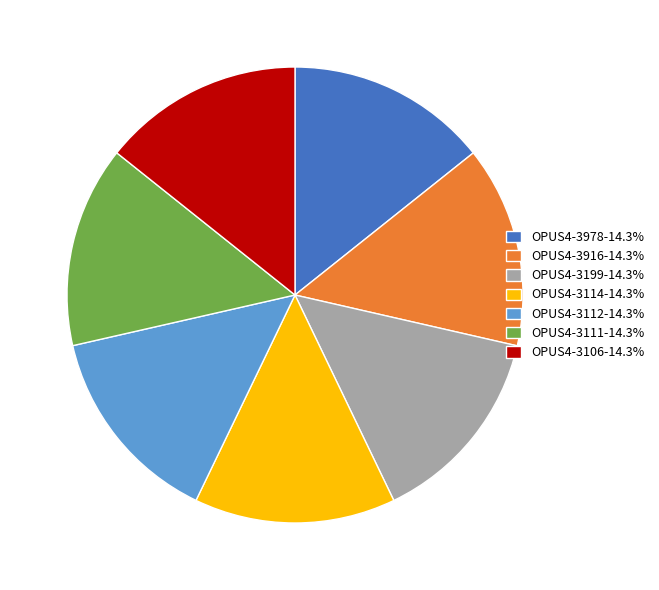

Approximately how many times larger is the value at OPUS4-3916-14.3% compared to OPUS4-3112-14.3%?

1.0